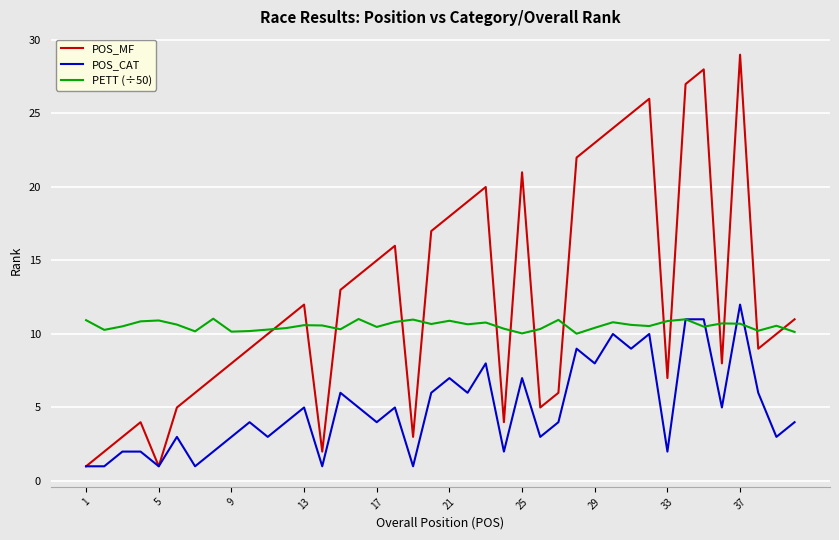

What is the highest value of the PETT (÷50) series?

11.0